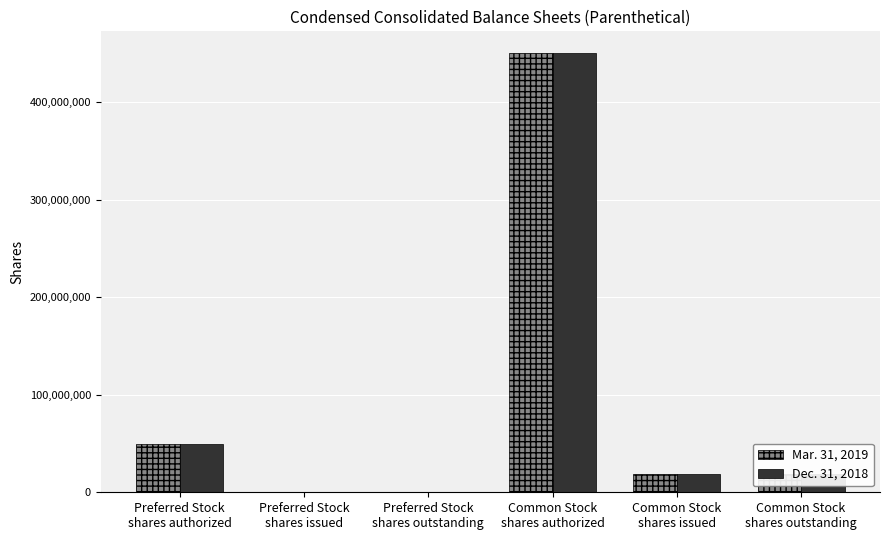

At which label is Mar. 31, 2019 closest to 225000000?

Preferred Stock
shares authorized